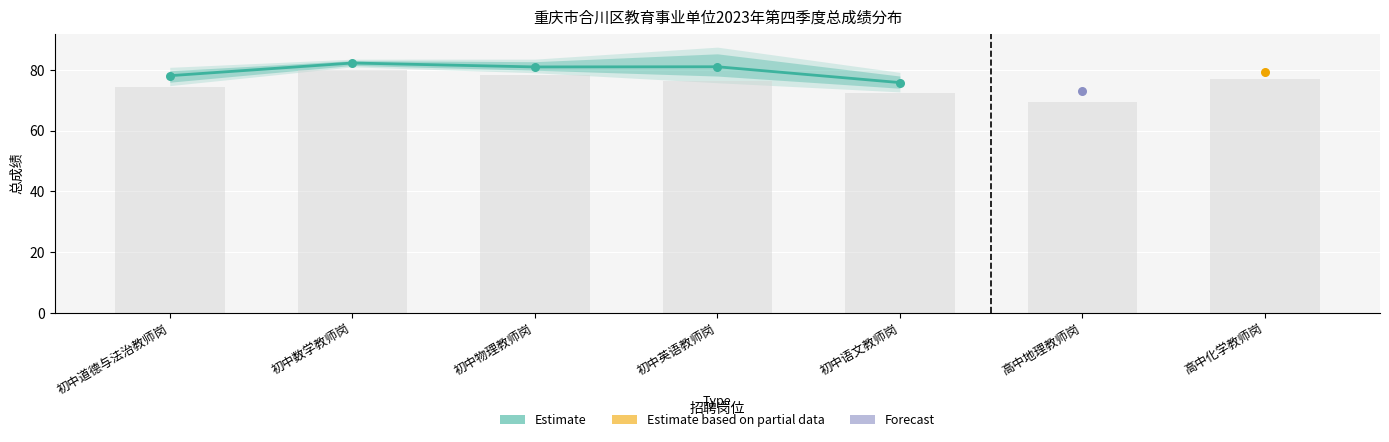

Approximately how many times larger is the value at 初中物理教师岗 compared to 初中语文教师岗?

1.1